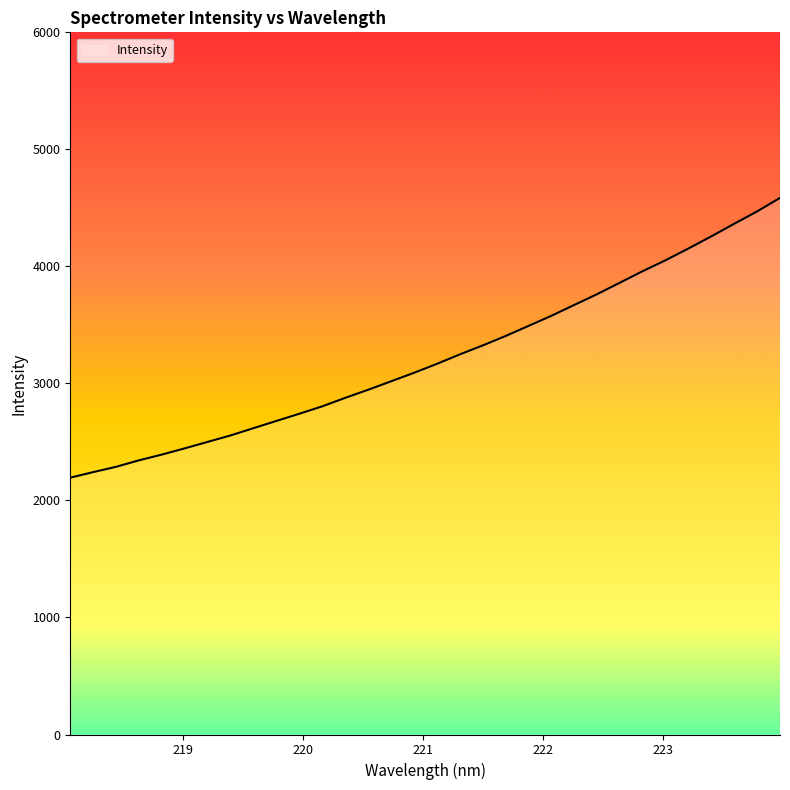

Count the number of categories in the chart.

32